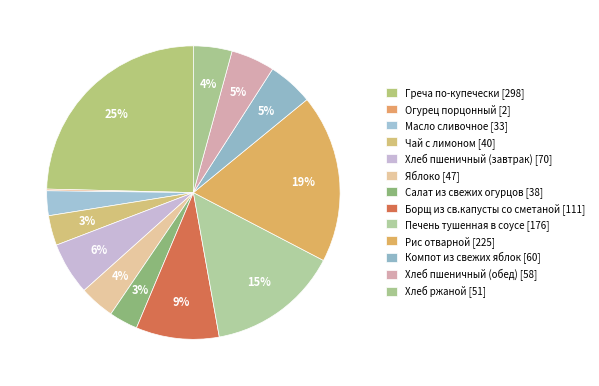

Is Рис отварной the majority of the pie?

No